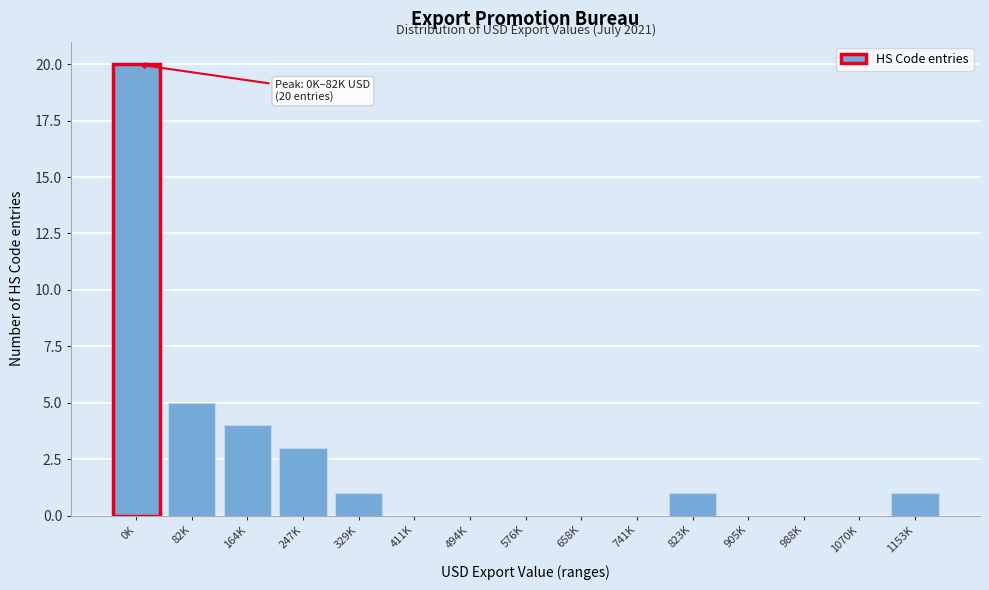

Reading left to right, extract all data points from this chart.

0K=20	82K=5	164K=4	247K=3	329K=1	411K=0	494K=0	576K=0	658K=0	741K=0	823K=1	905K=0	988K=0	1070K=0	1153K=1